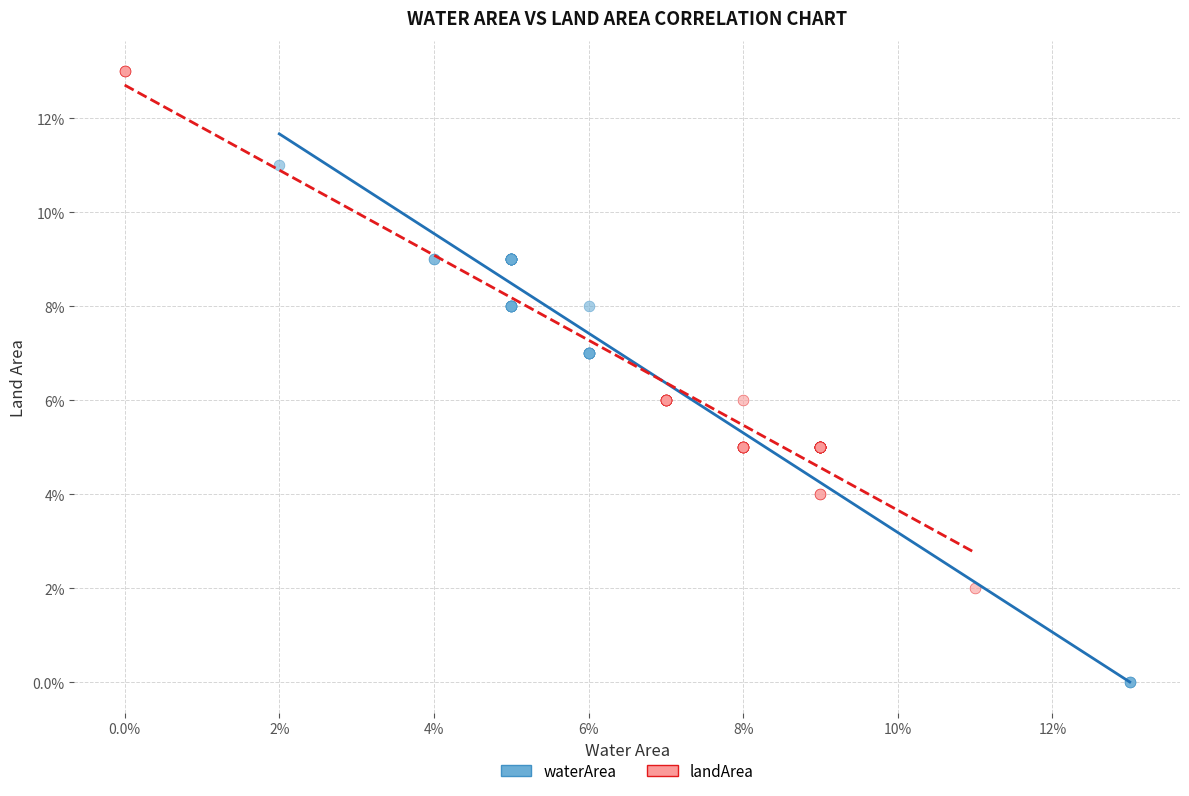

What are all the series names shown in the legend?

waterArea, landArea